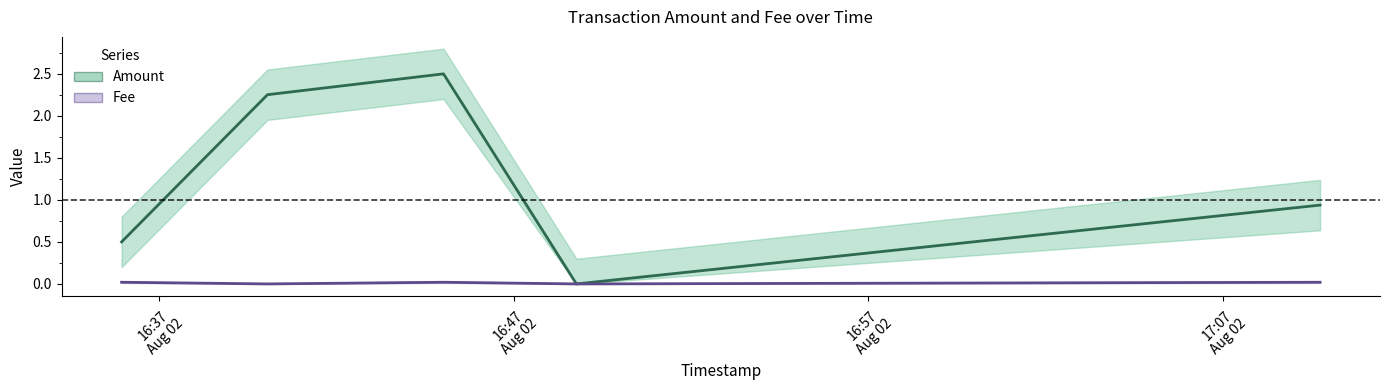

True or false: Fee and Amount intersect in this chart.

False